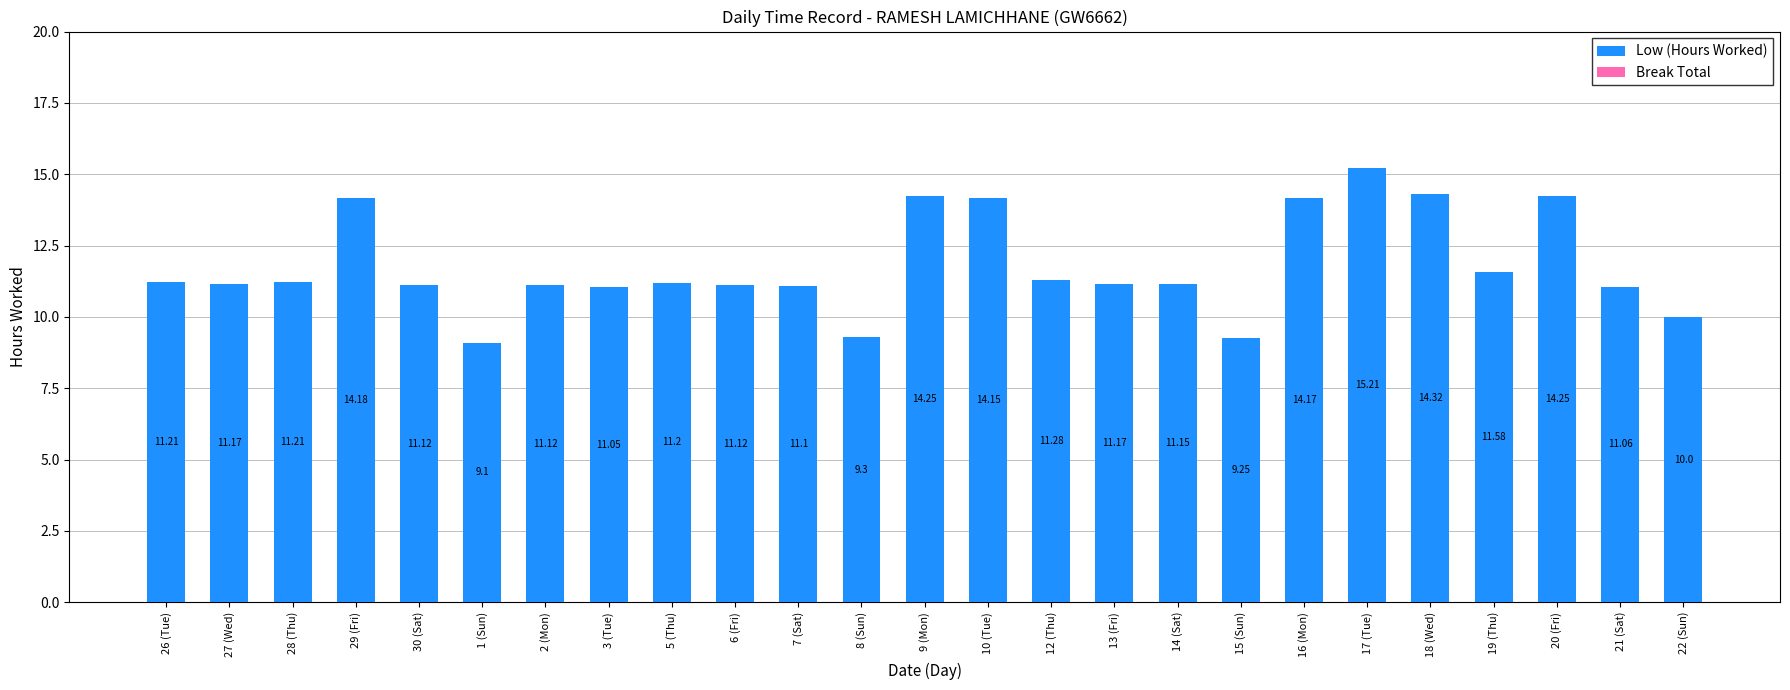

What is the sum of the values at 6 (Fri) and 5 (Thu)?

22.3